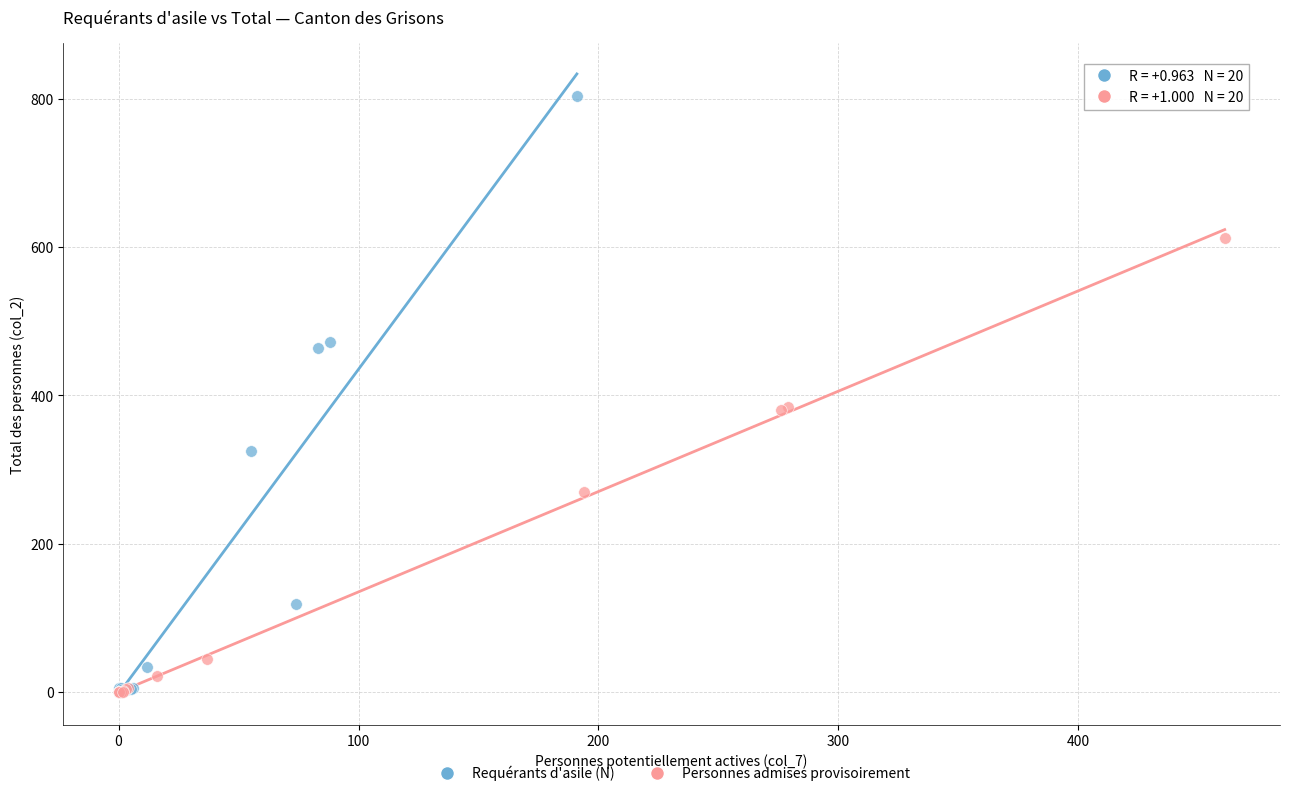

Which series reaches the maximum Y coordinate?

Requérants d'asile (N)